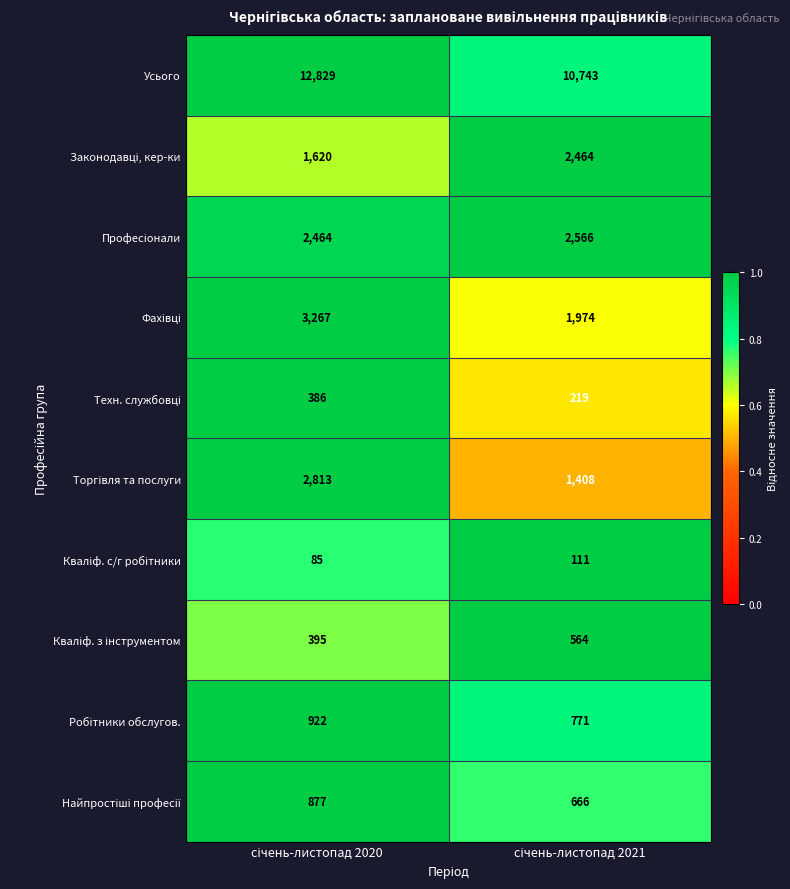

Which series has the widest spread of values?

Усього